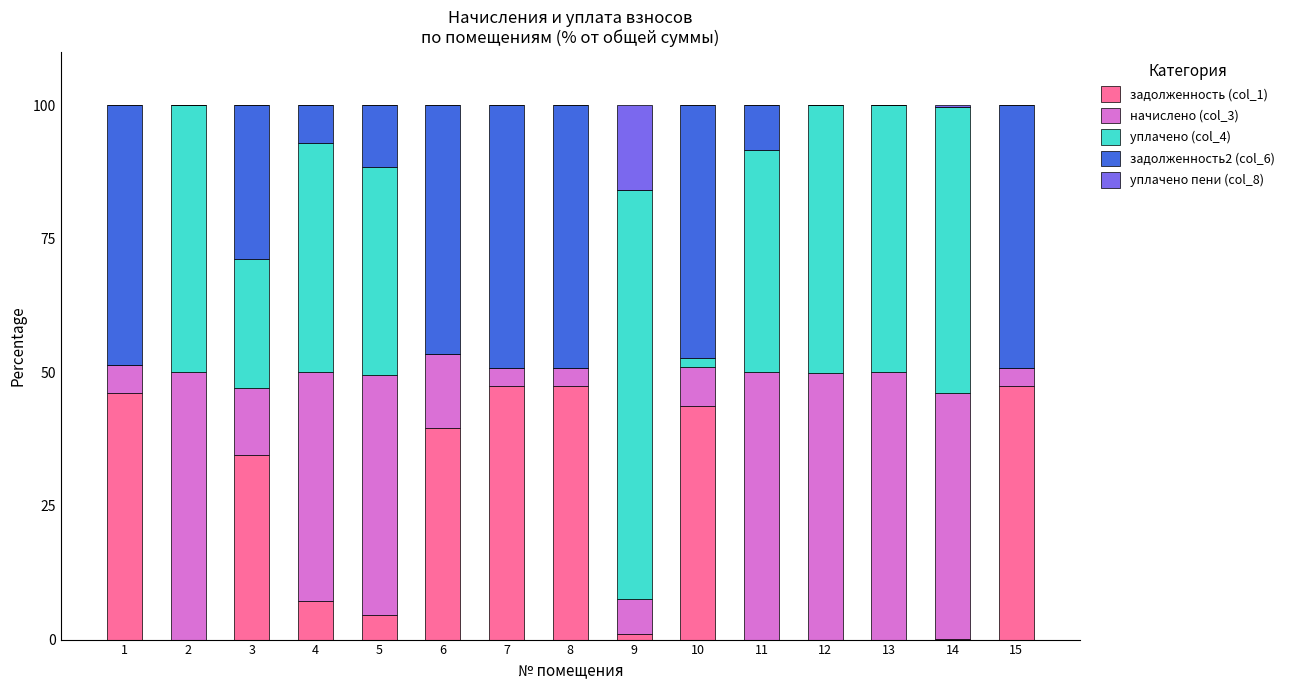

How many data points does each series have?

15